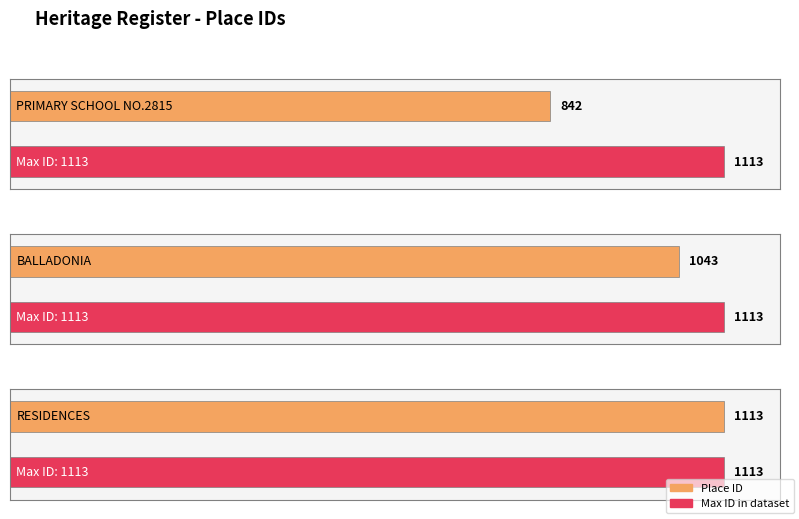

What is the change in value from PRIMARY SCHOOL NO.2815 to RESIDENCES?

+271